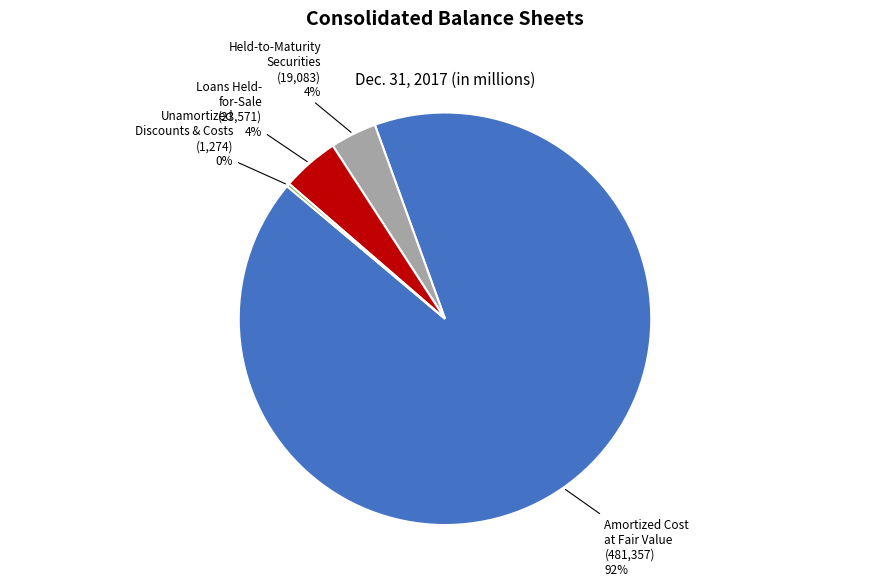

Which category has the biggest portion of the pie?

Amortized Cost at Fair Value